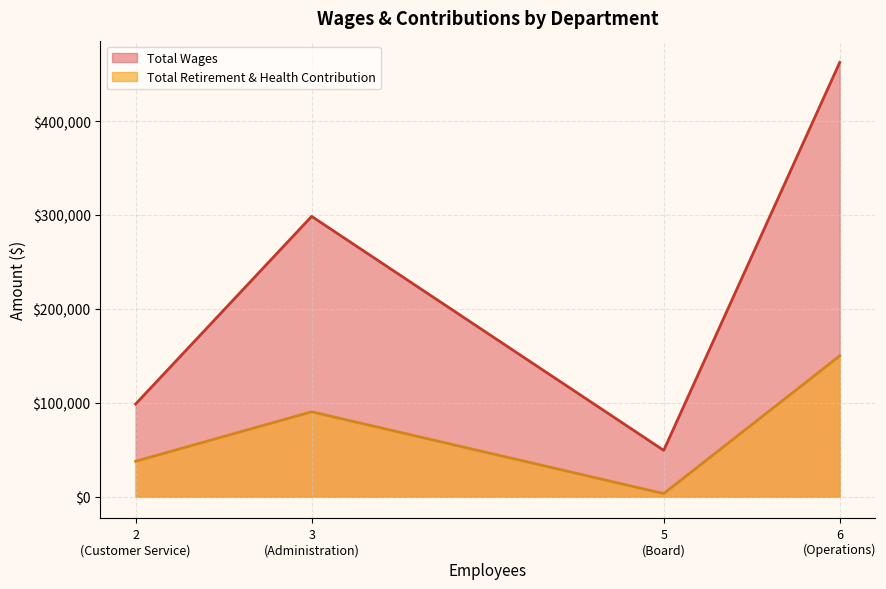

List the series in order of their peak value, lowest first.

Total Retirement & Health Contribution, Total Wages